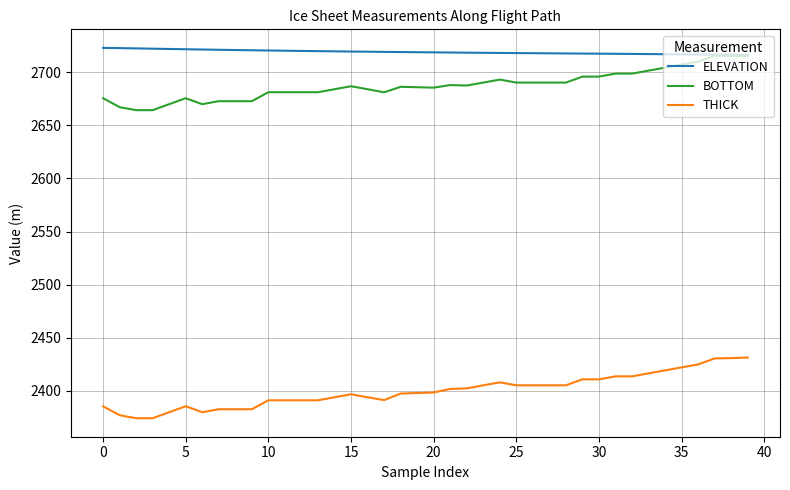

True or false: ELEVATION and THICK cross at least once.

False